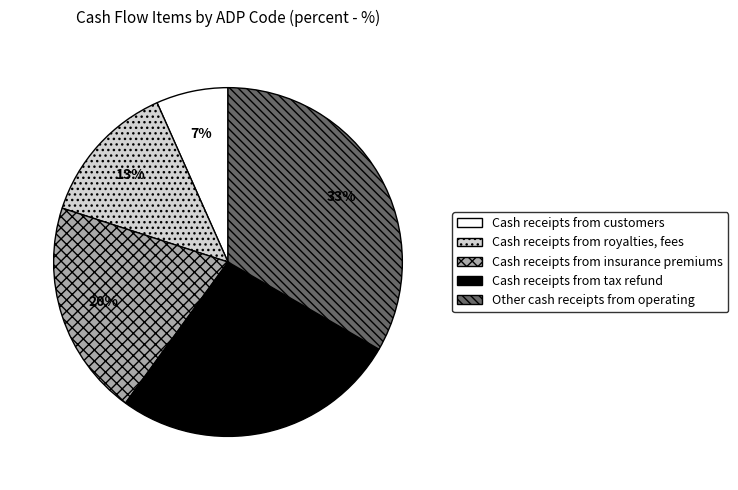

To the nearest percent, what is the average slice percentage?

20%